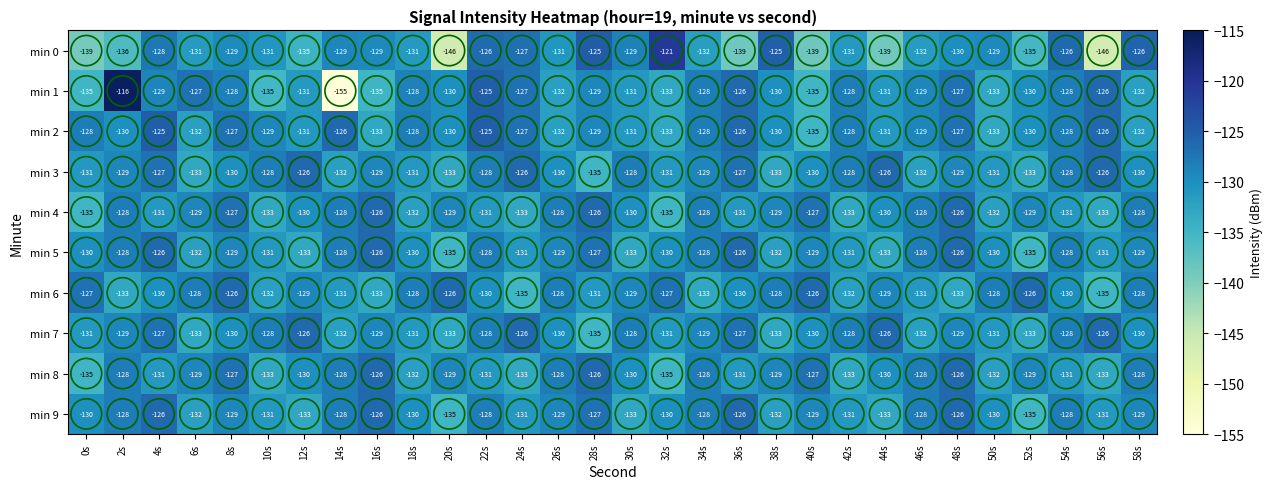

What is the total value across all series at 46s?

-1297